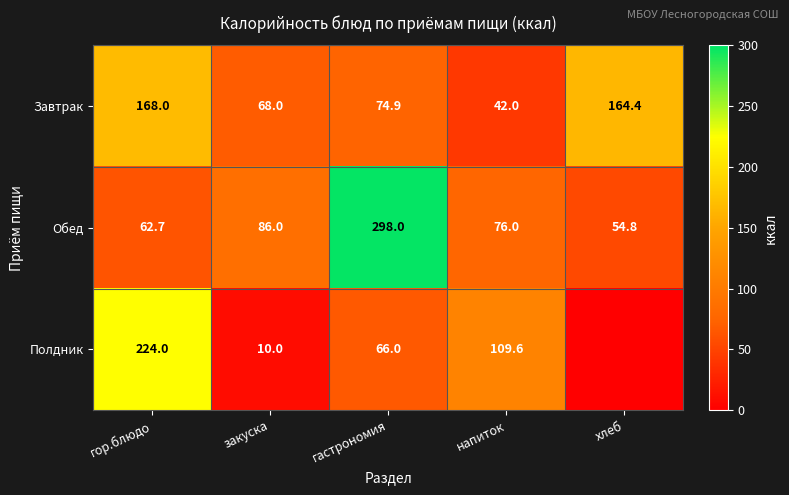

At how many categories does at least one series exceed 31?

5